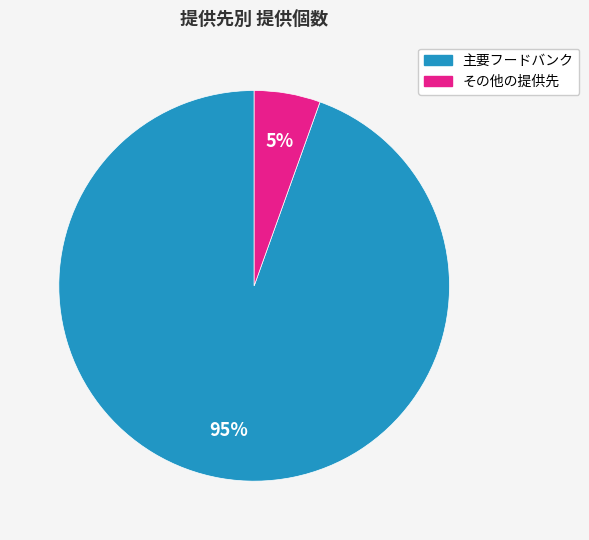

Is there any slice that represents more than half of the pie?

Yes